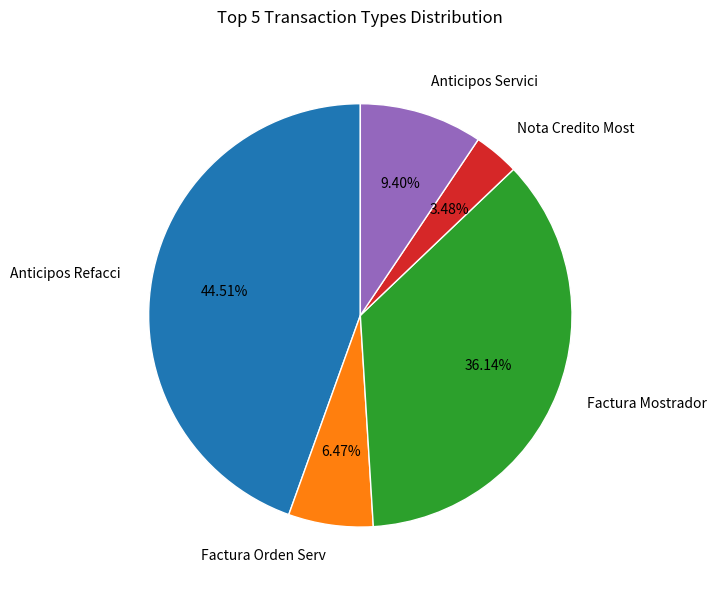

Count the number of slices in the pie.

5